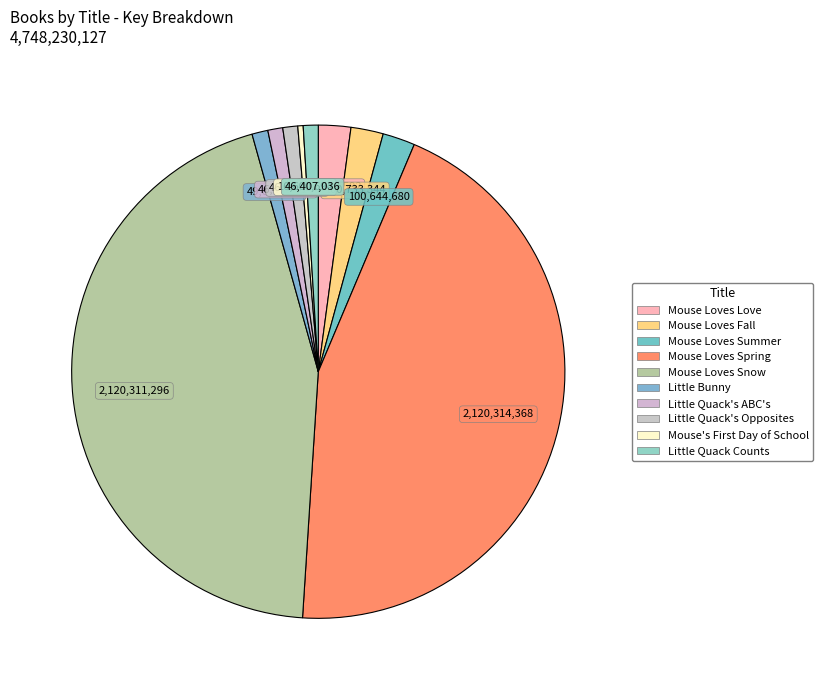

Is there a majority slice in this chart?

No